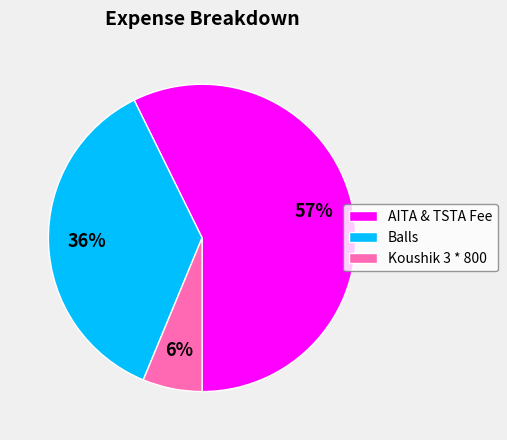

To the nearest percent, what is the difference between the Balls and AITA & TSTA Fee slice percentages?

21%